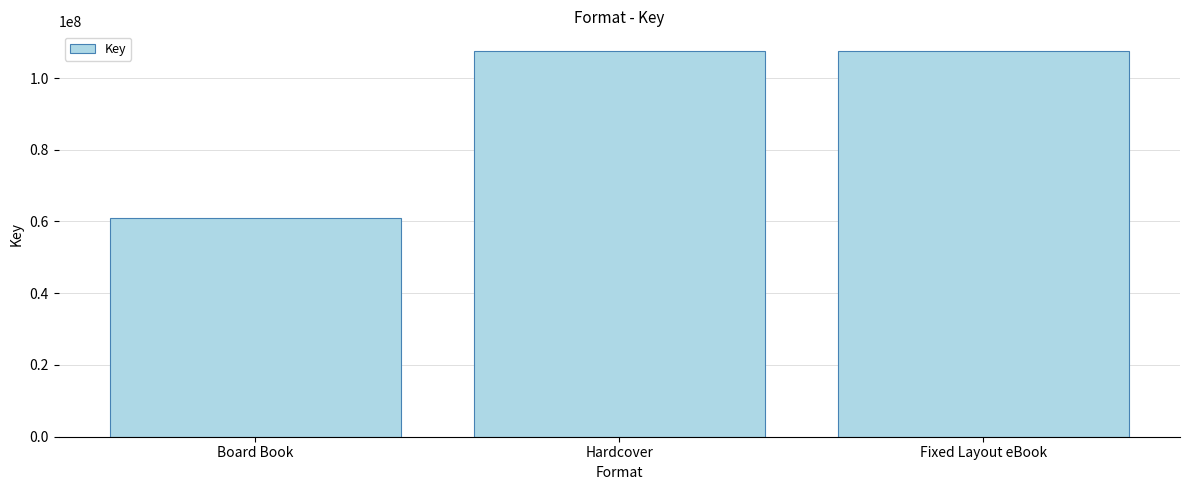

The value at Hardcover is 157840164. True or false?

False